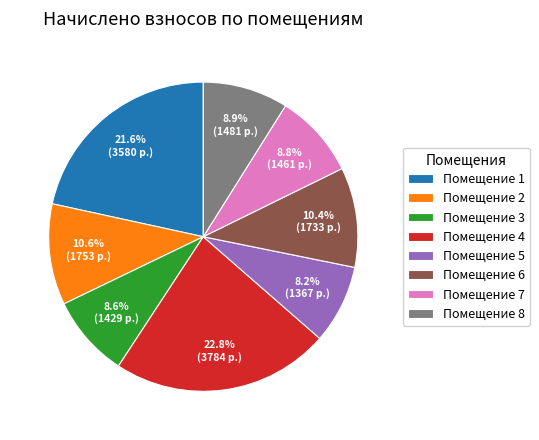

Approximately how many times larger is the value at Помещение 7 compared to Помещение 6?

0.8